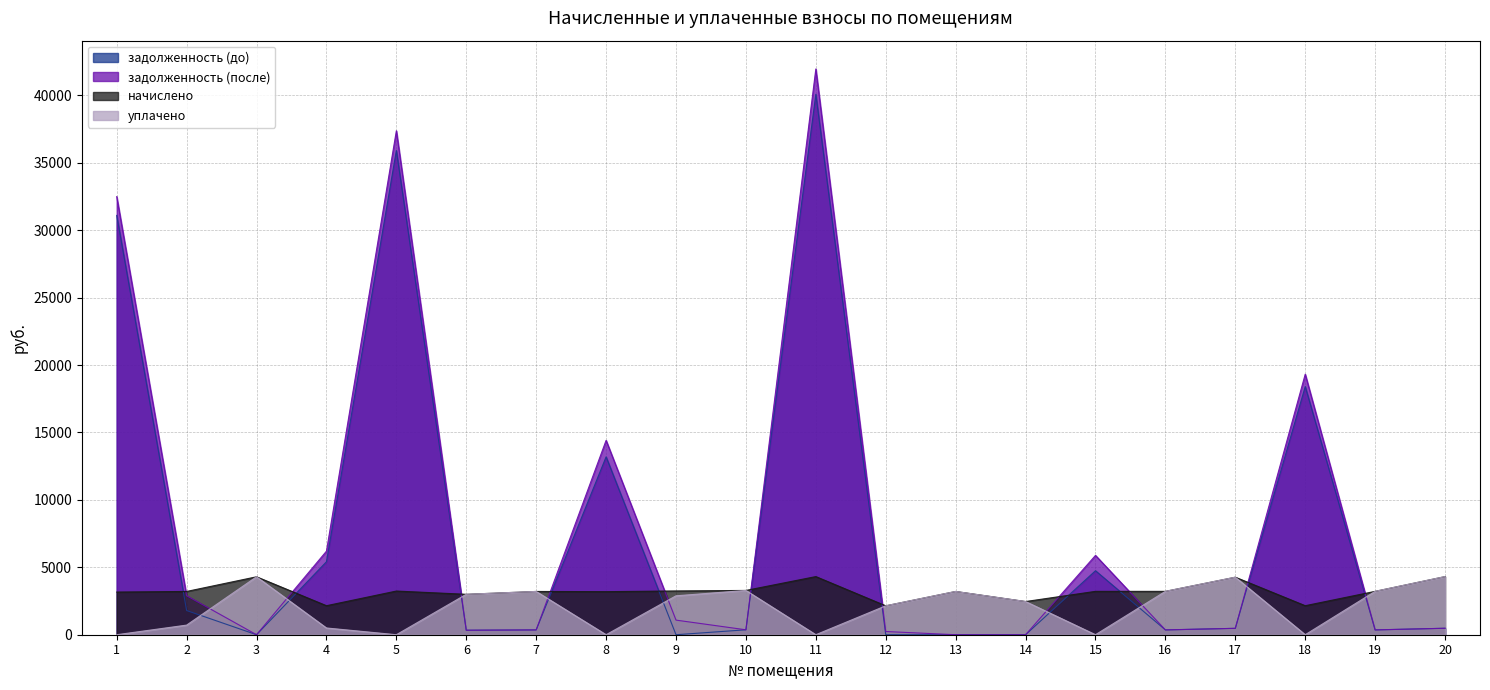

Reading right to left, what are all the values shown in this chart?

задолженность (до): 20=479.1	19=357.4	18=18405.8	17=474.0	16=357.4	15=4746.7	14=0.0	13=0.0	12=0.0	11=40079.9	10=365.0	9=0.2	8=13191.9	7=356.6	6=333.1	5=35910.8	4=5411.4	3=0.0	2=1794.4	1=31097.2
задолженность (после): 20=479.1	19=357.4	18=19321.5	17=474.0	16=357.4	15=5883.2	14=0.0	13=0.0	12=238.3	11=41960.5	10=365.0	9=1083.5	8=14415.7	7=356.6	6=333.1	5=37376.8	4=6198.8	3=0.0	2=2891.4	1=32492.5
начислено: 20=4311.6	19=3216.7	18=2152.1	17=4266.4	16=3216.7	15=3216.7	14=2461.6	13=3209.2	12=2144.5	11=4311.6	10=3284.7	9=3246.9	8=3194.1	7=3209.2	6=2997.7	5=3239.4	4=2152.1	3=4296.5	2=3209.2	1=3163.9
уплачено: 20=4311.6	19=3216.7	18=0.0	17=4266.4	16=3216.7	15=0.0	14=2461.6	13=3209.2	12=2144.5	11=0.0	10=3284.7	9=2886.2	8=0.0	7=3209.2	6=2997.7	5=0.0	4=500.0	3=4296.5	2=713.2	1=0.0